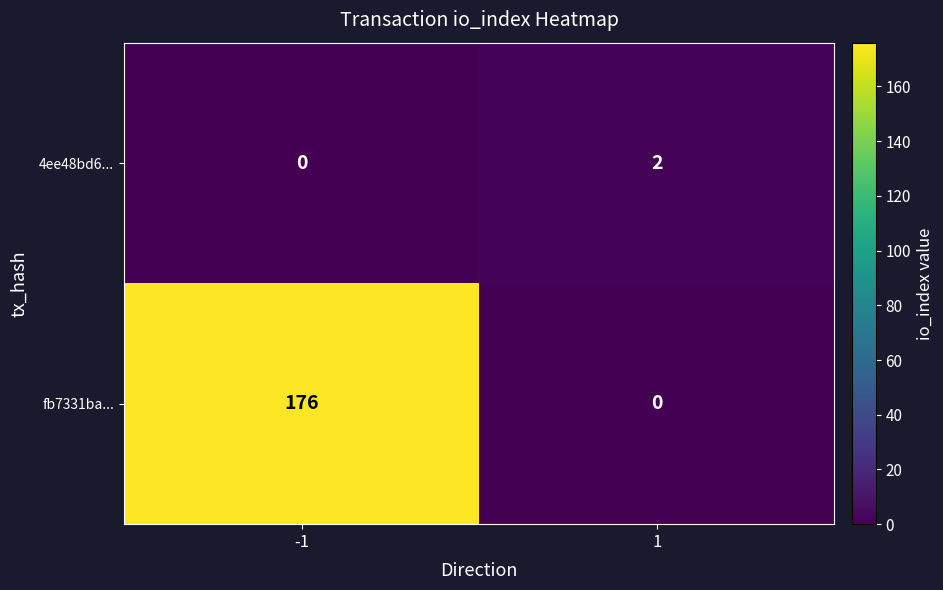

At -1, list the series in order from largest to smallest.

fb7331ba..., 4ee48bd6...